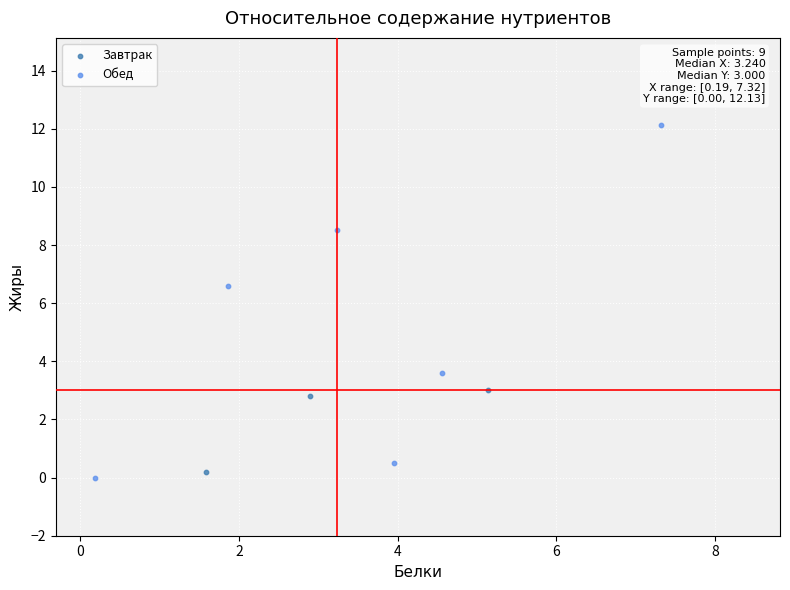

What are all the series names shown in the legend?

Завтрак, Обед